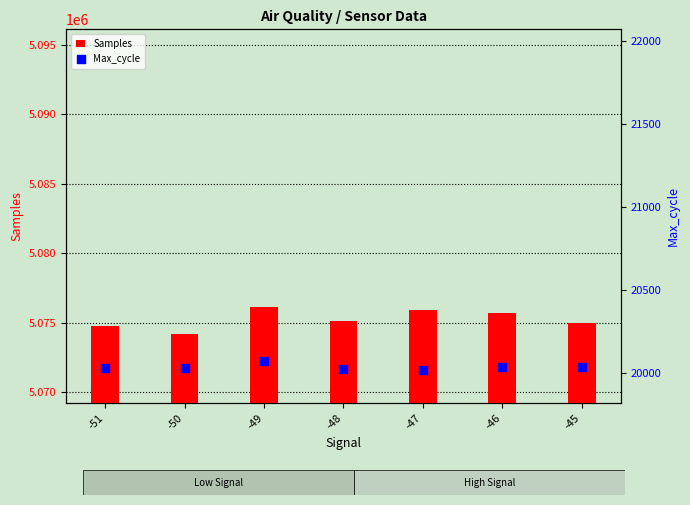

What are all the series names shown in the legend?

Samples, Max_cycle